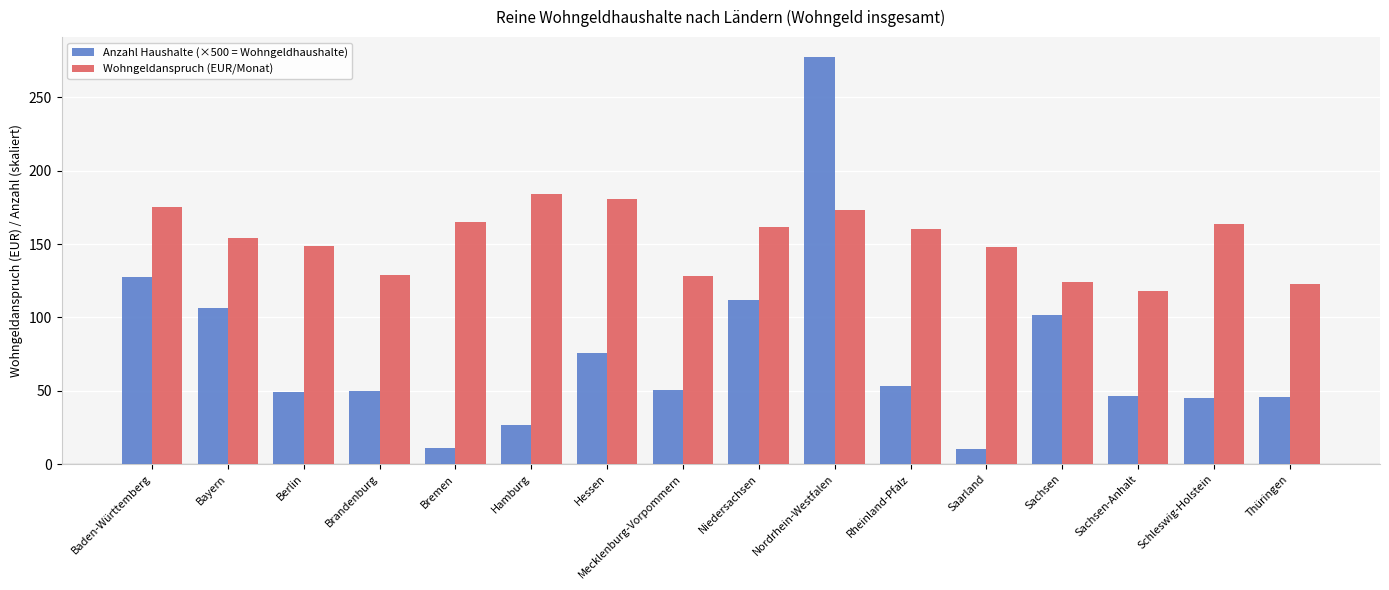

Rank the series at Brandenburg from highest to lowest value.

Wohngeldanspruch (EUR/Monat), Anzahl Haushalte (×500 = Wohngeldhaushalte)